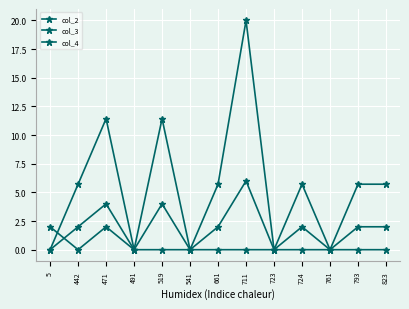

Count the col_3 values in the range 0 to 1.

11